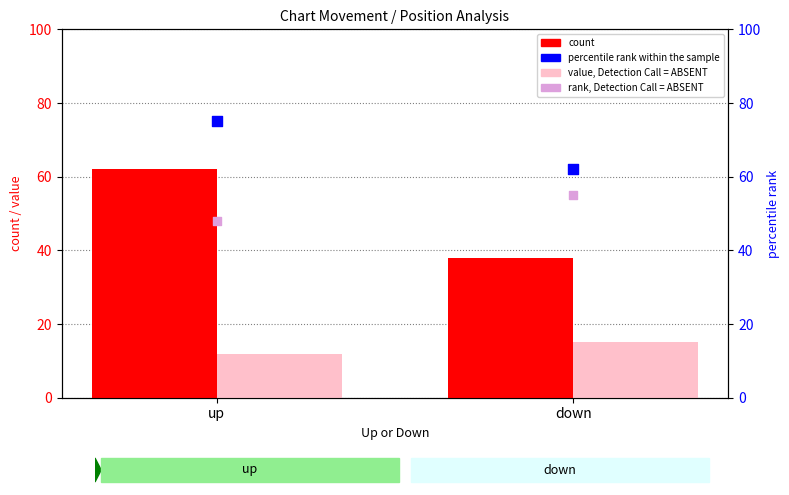

At how many categories does at least one series exceed 47?

2